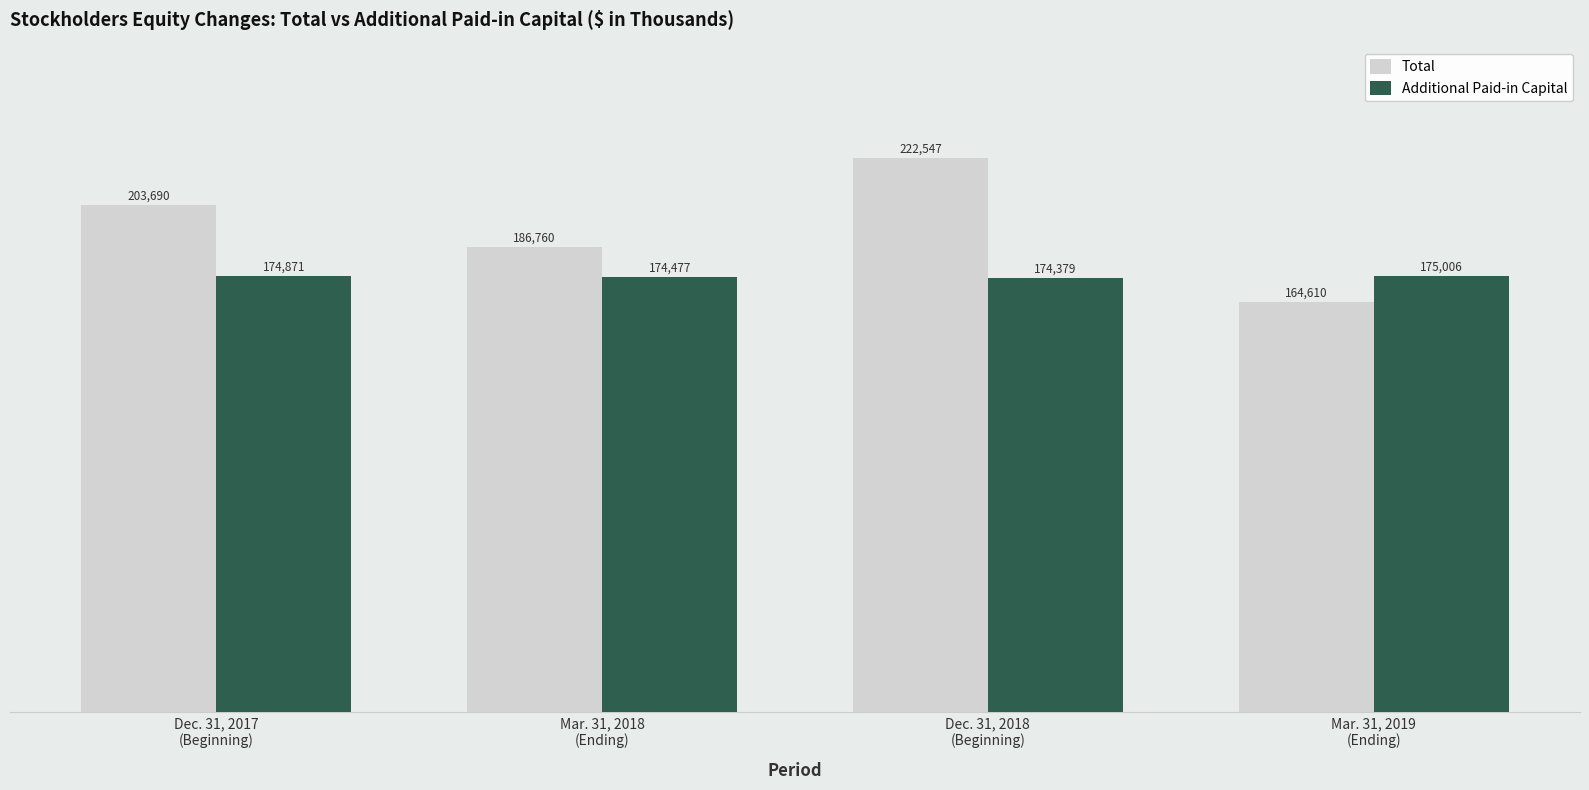

Is the value of Total at Mar. 31, 2019
(Ending) greater than the value of Additional Paid-in Capital at Mar. 31, 2018
(Ending)?

No